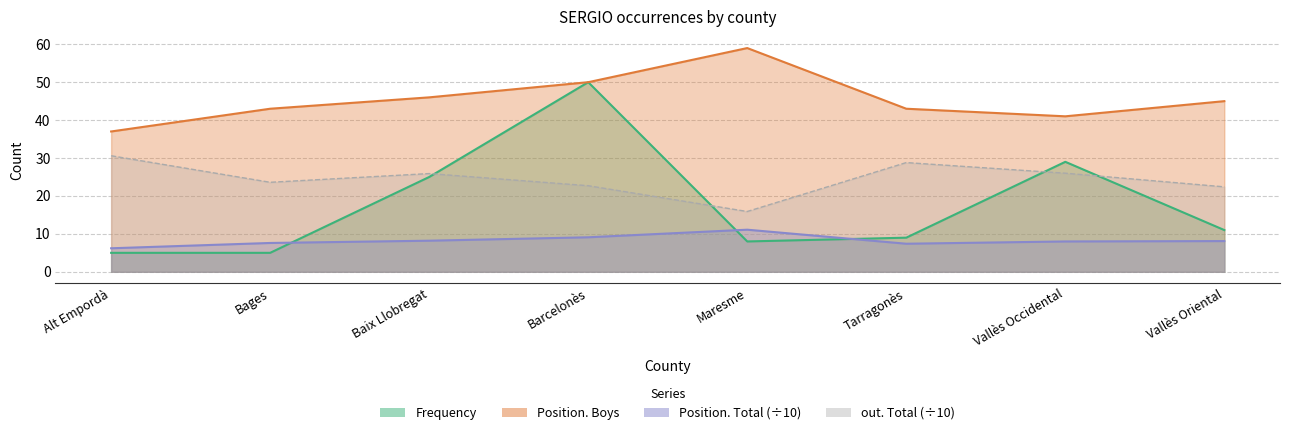

Reading left to right, extract all data points from this chart.

Frequency: Alt Empordà=5.0	Bages=5.0	Baix Llobregat=25.0	Barcelonès=50.0	Maresme=8.0	Tarragonès=9.0	Vallès Occidental=29.0	Vallès Oriental=11.0
Position. Total: Alt Empordà=6.2	Bages=7.6	Baix Llobregat=8.2	Barcelonès=9.1	Maresme=11.1	Tarragonès=7.4	Vallès Occidental=8.0	Vallès Oriental=8.1
out. Total: Alt Empordà=30.6	Bages=23.6	Baix Llobregat=25.9	Barcelonès=22.7	Maresme=15.9	Tarragonès=28.8	Vallès Occidental=26.0	Vallès Oriental=22.4
Position. Boys: Alt Empordà=37.0	Bages=43.0	Baix Llobregat=46.0	Barcelonès=50.0	Maresme=59.0	Tarragonès=43.0	Vallès Occidental=41.0	Vallès Oriental=45.0